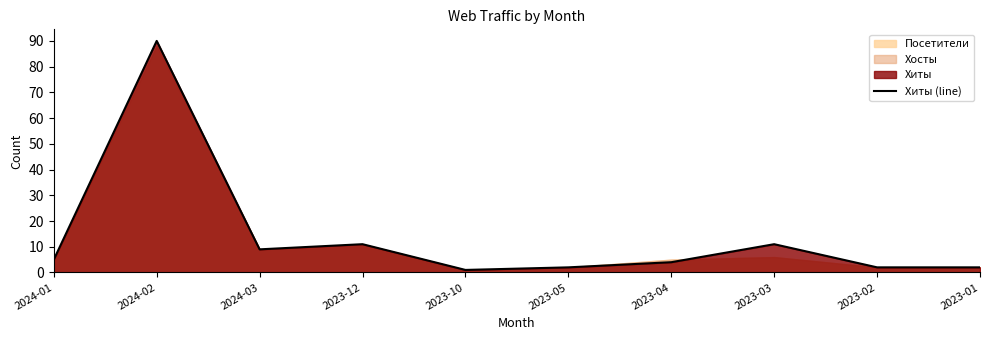

How many lines are shown in the chart?

1